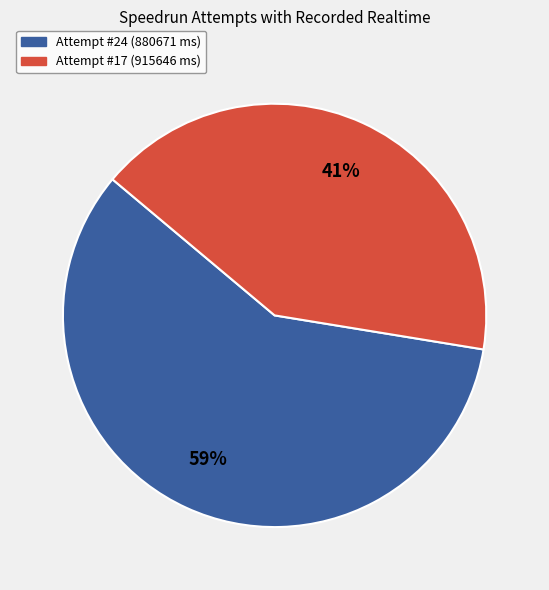

Which has a higher value, Attempt #17 (915646 ms) or Attempt #24 (880671 ms)?

Attempt #24 (880671 ms)